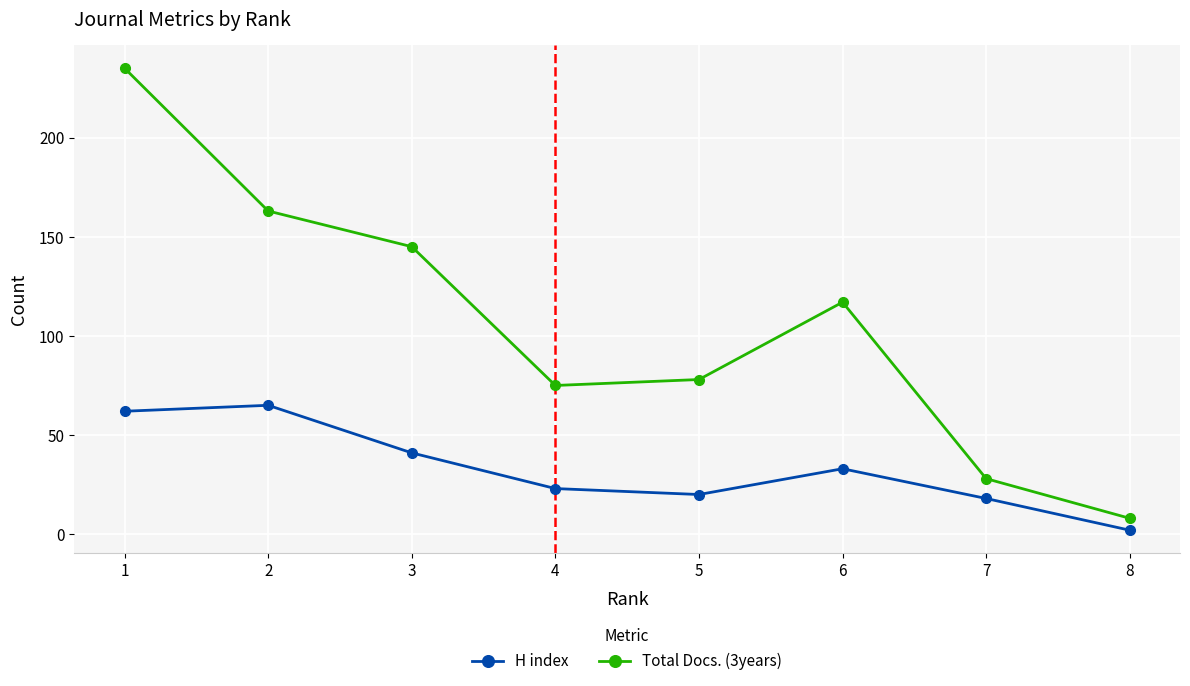

Rank the series by their maximum value, from highest to lowest.

Total Docs. (3years), H index